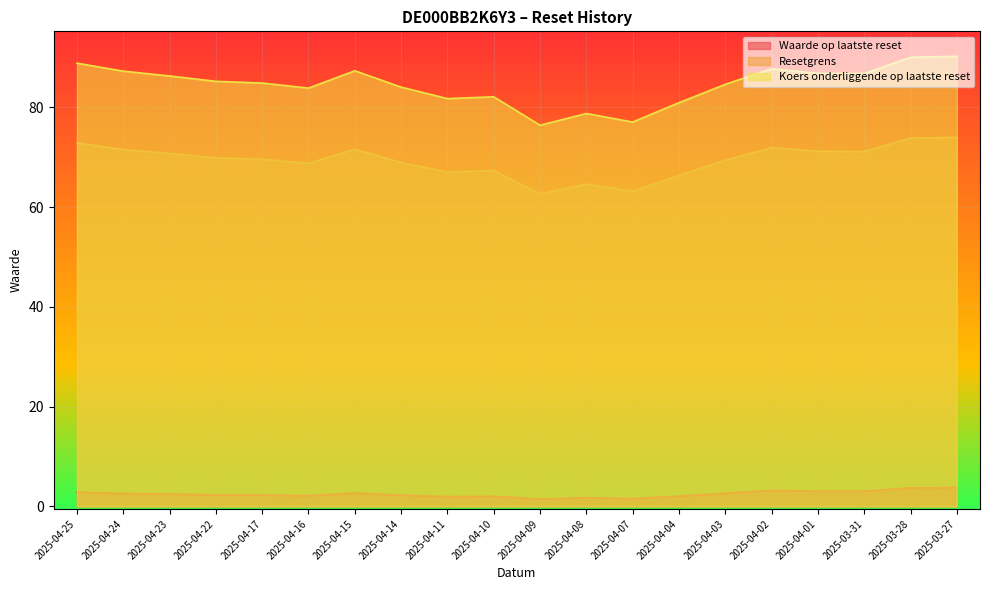

True or false: Koers onderliggende op laatste reset and Waarde op laatste reset cross at least once.

False